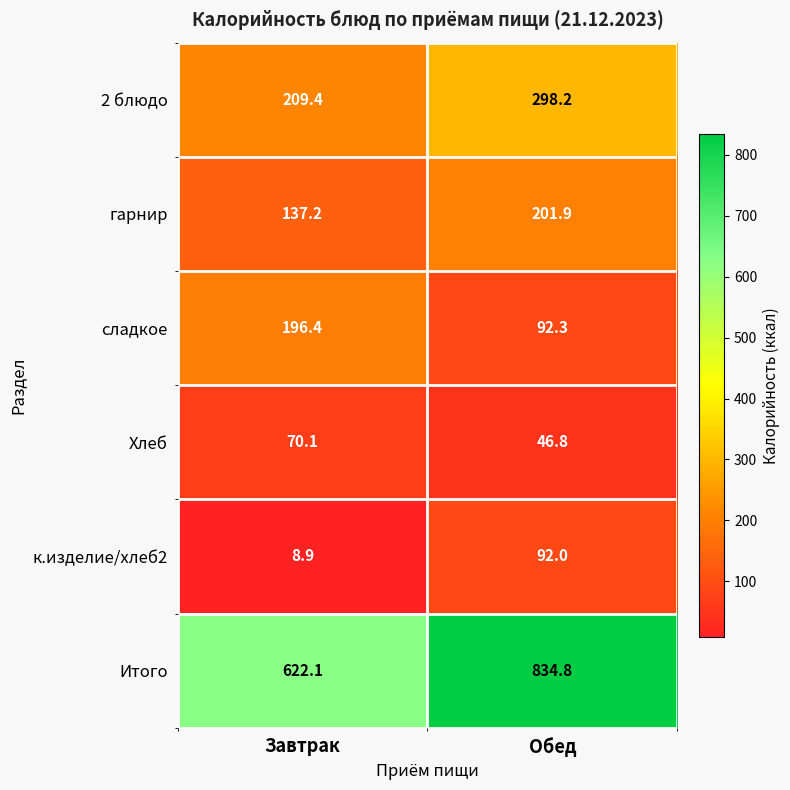

True or false: 2 блюдо has a value of 499.9 at Обед.

False